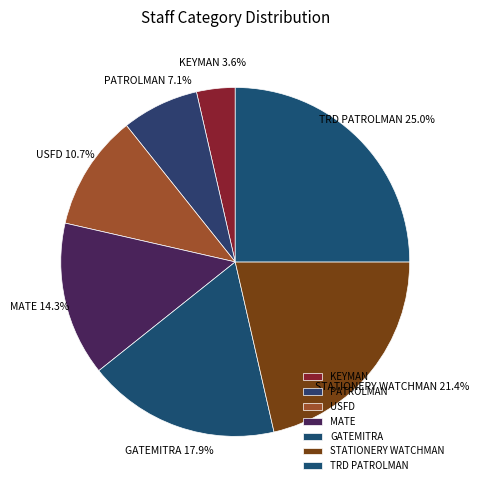

Which category has the biggest portion of the pie?

TRD PATROLMAN